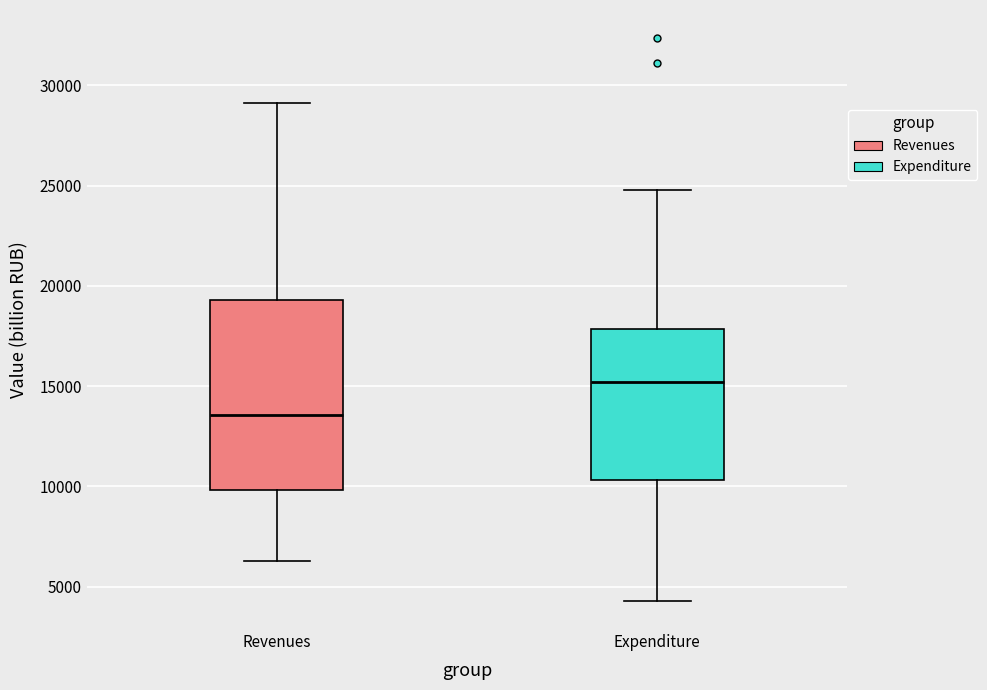

Which box has the lowest median line?

Revenues